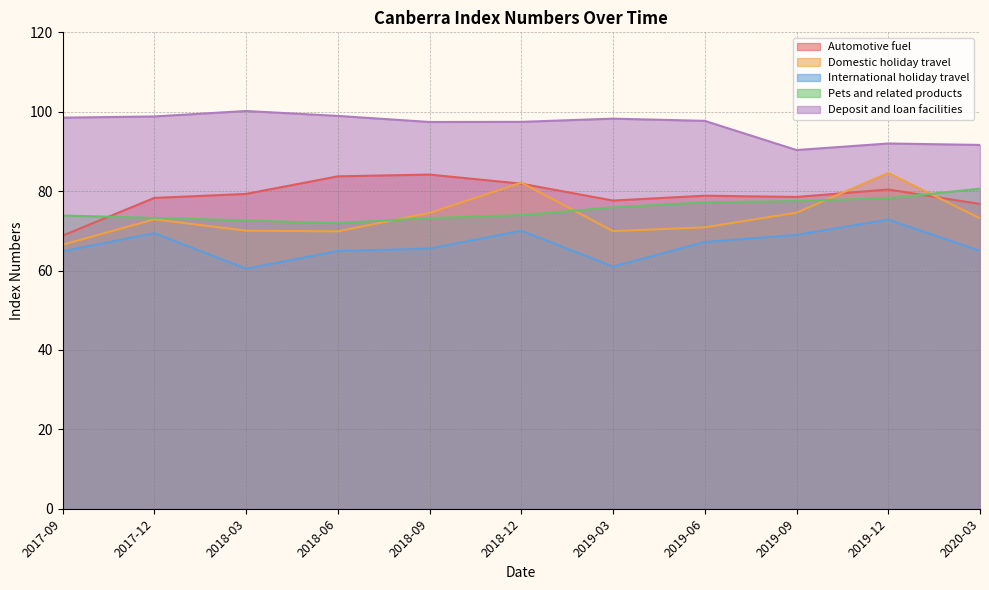

What is the sum of the Pets and related products values at 2019-09 and 2018-12?

151.5